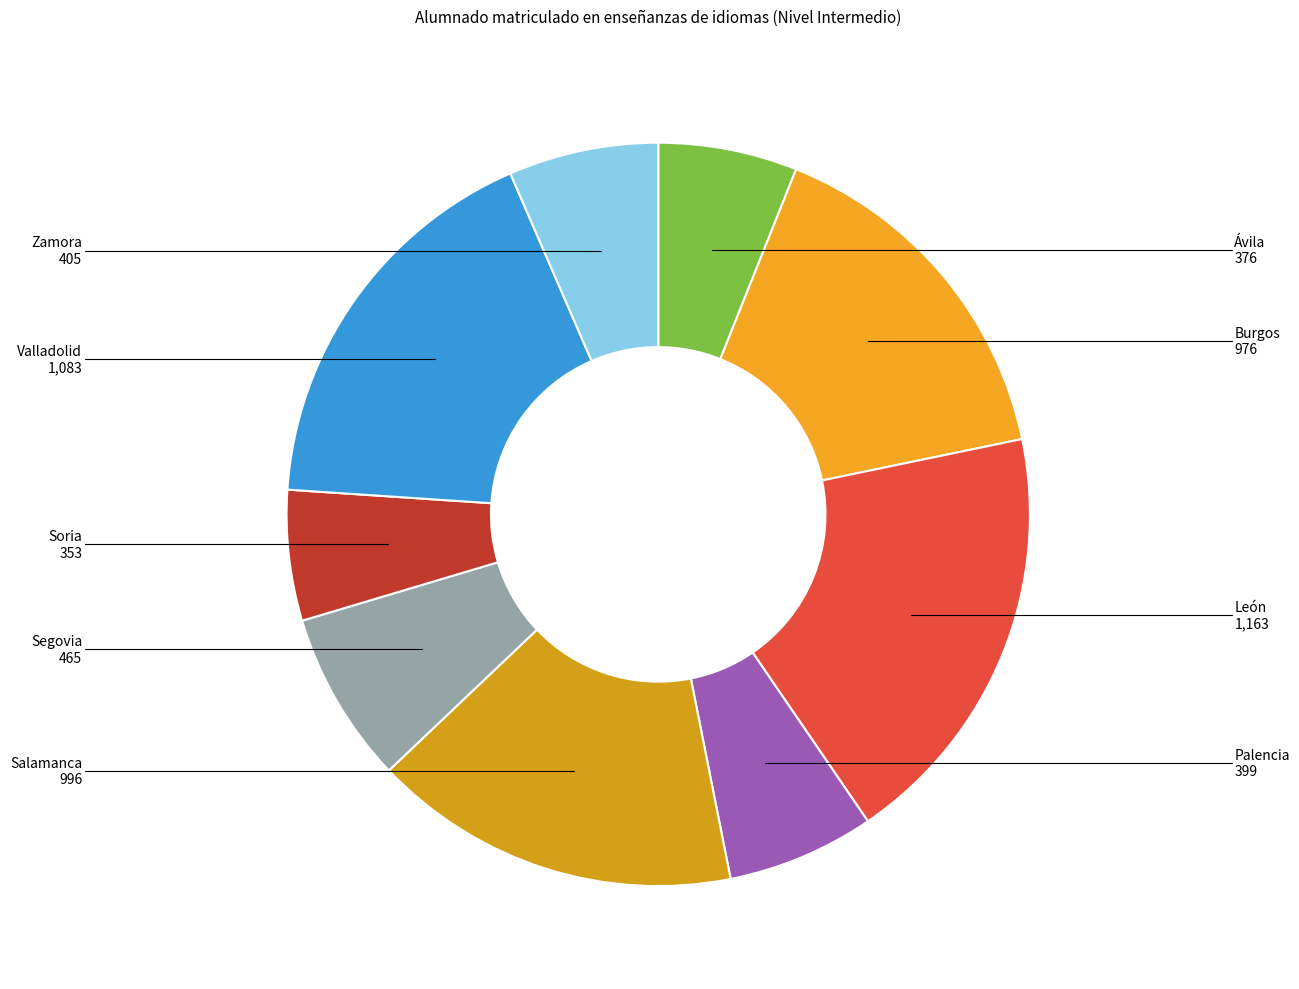

How many slices are in this pie chart?

9